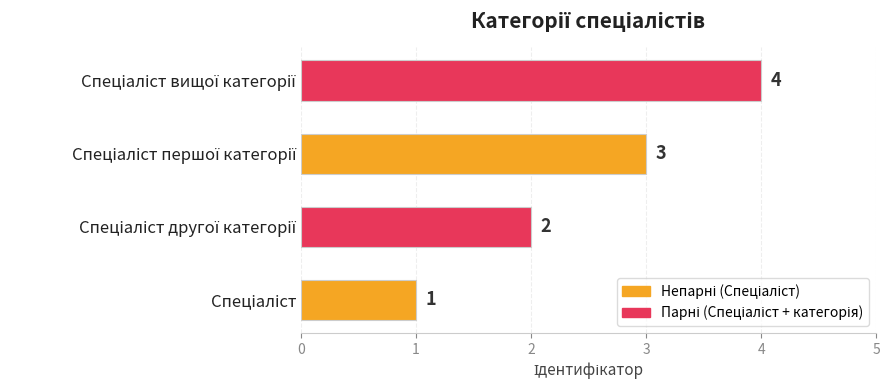

How many values are between 2 and 4?

3